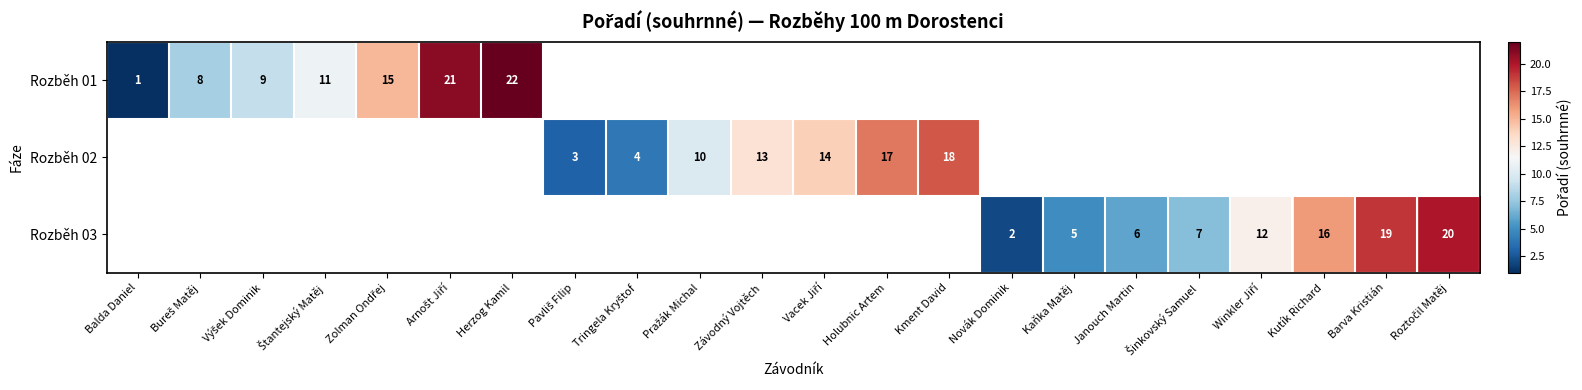

The Rozběh 03 series shows 3 at Novák Dominik. True or false?

False